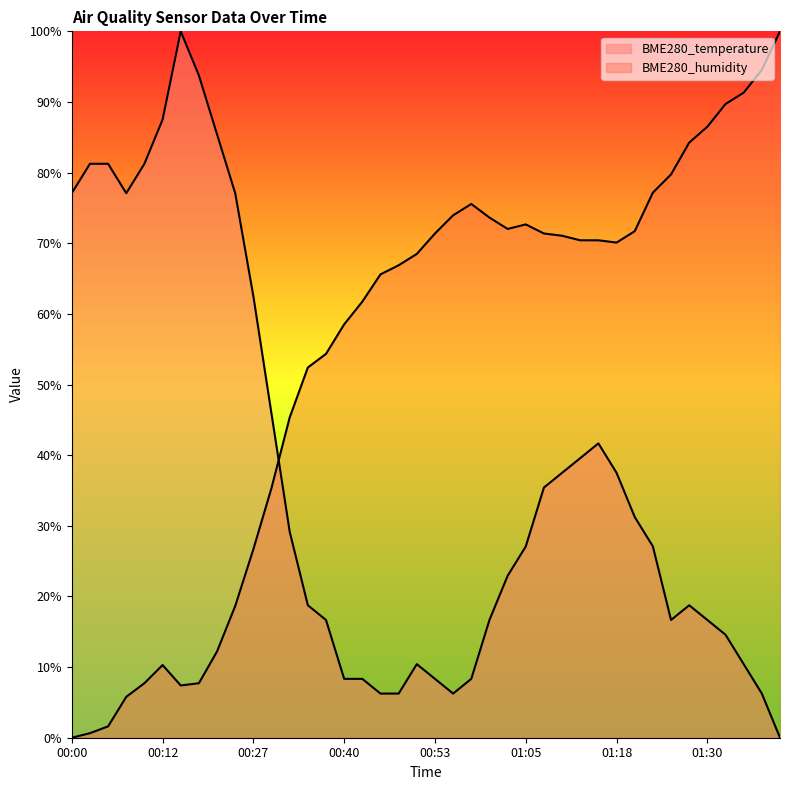

After their last crossing, which series has the higher values: BME280_temperature or BME280_humidity?

BME280_humidity